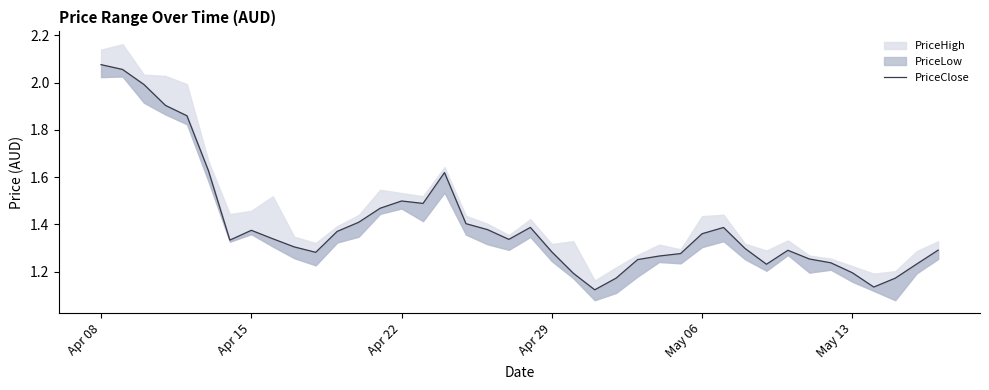

What is the sum of all values?

56.1